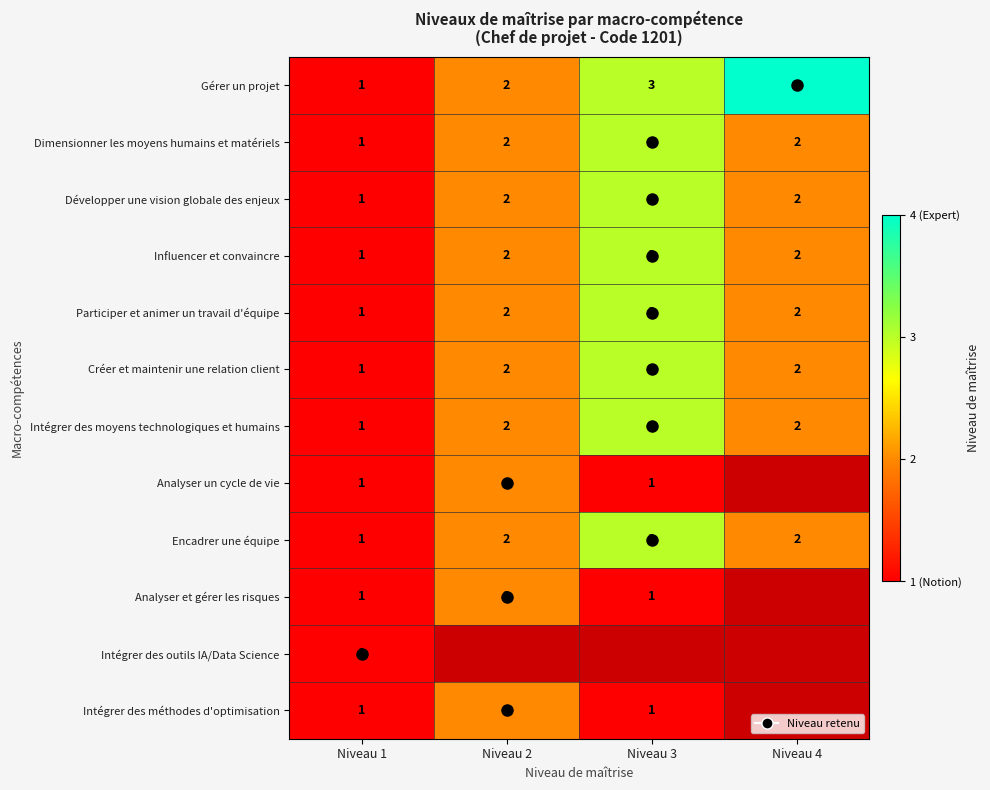

What is the difference between the highest and lowest values at Niveau 4?

4